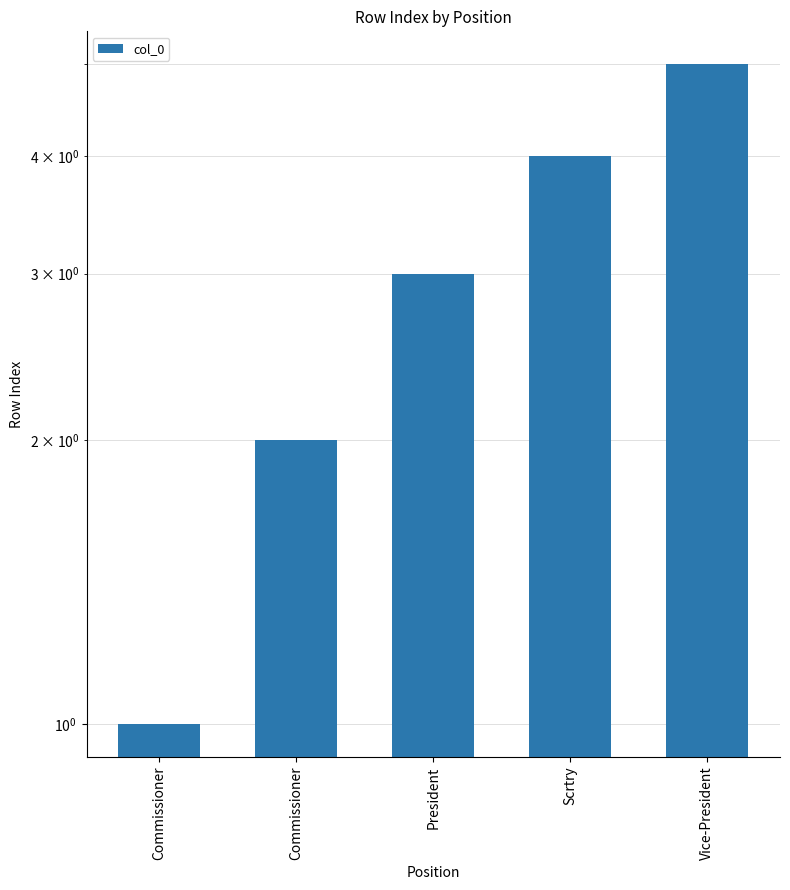

Reading right to left, list all the values displayed in this chart.

Vice-President=5	Scrtry=4	President=3	Commissioner=2	Commissioner=1